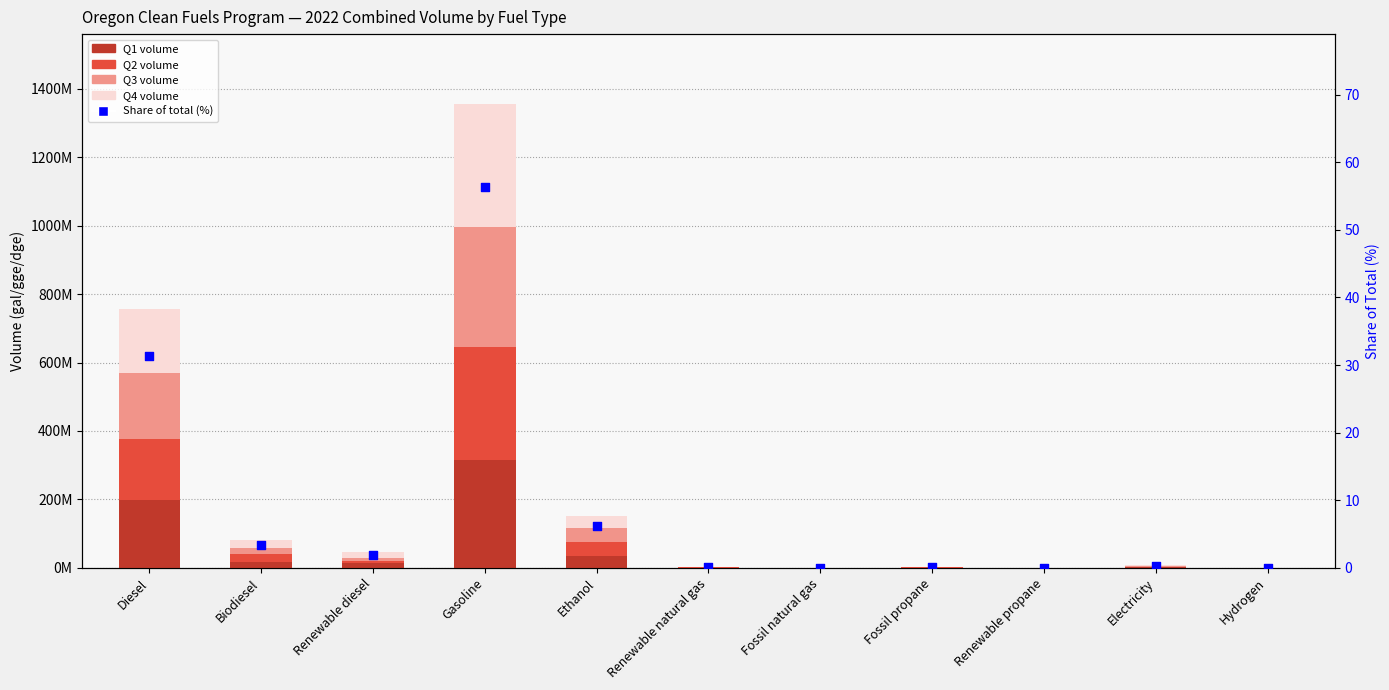

What is the total value across all series at Ethanol?

150393799.9